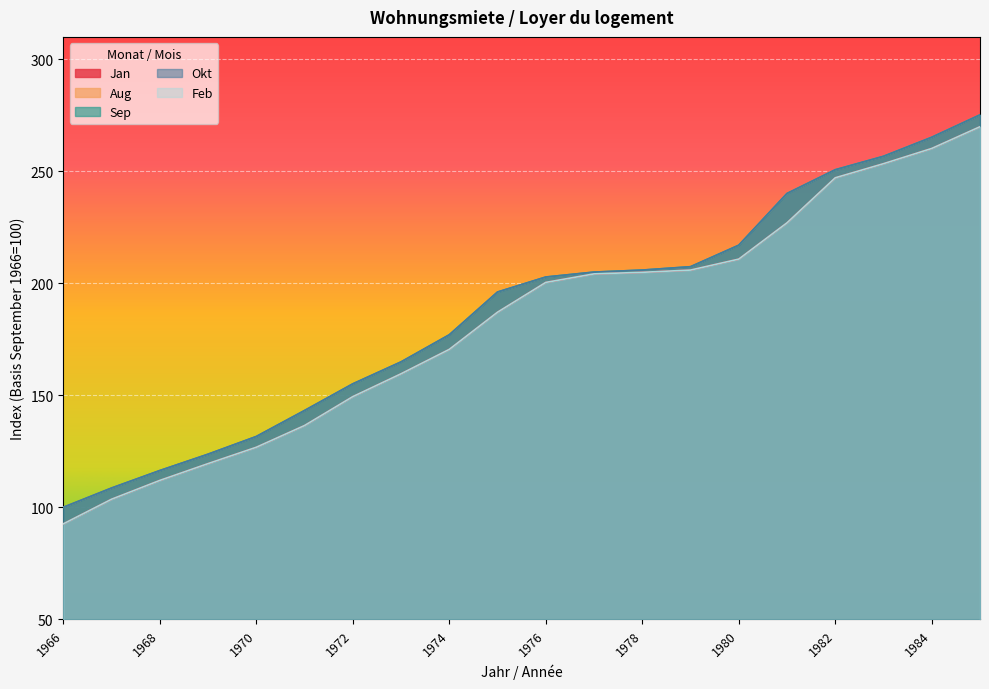

What is the total value across all series at 1968?

573.2